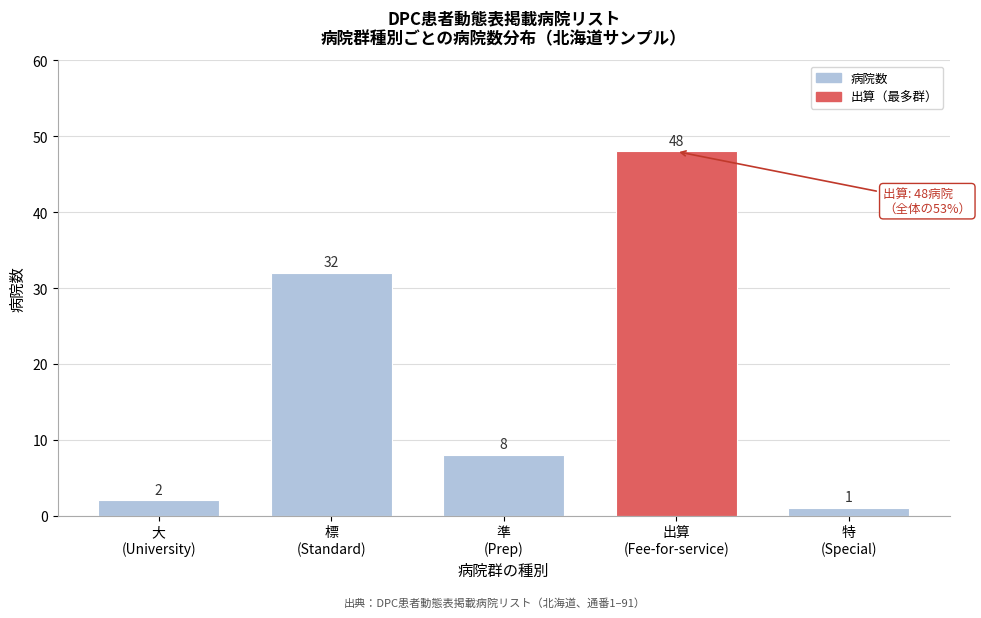

Reading left to right, list all the values displayed in this chart.

2	32	8	48	1